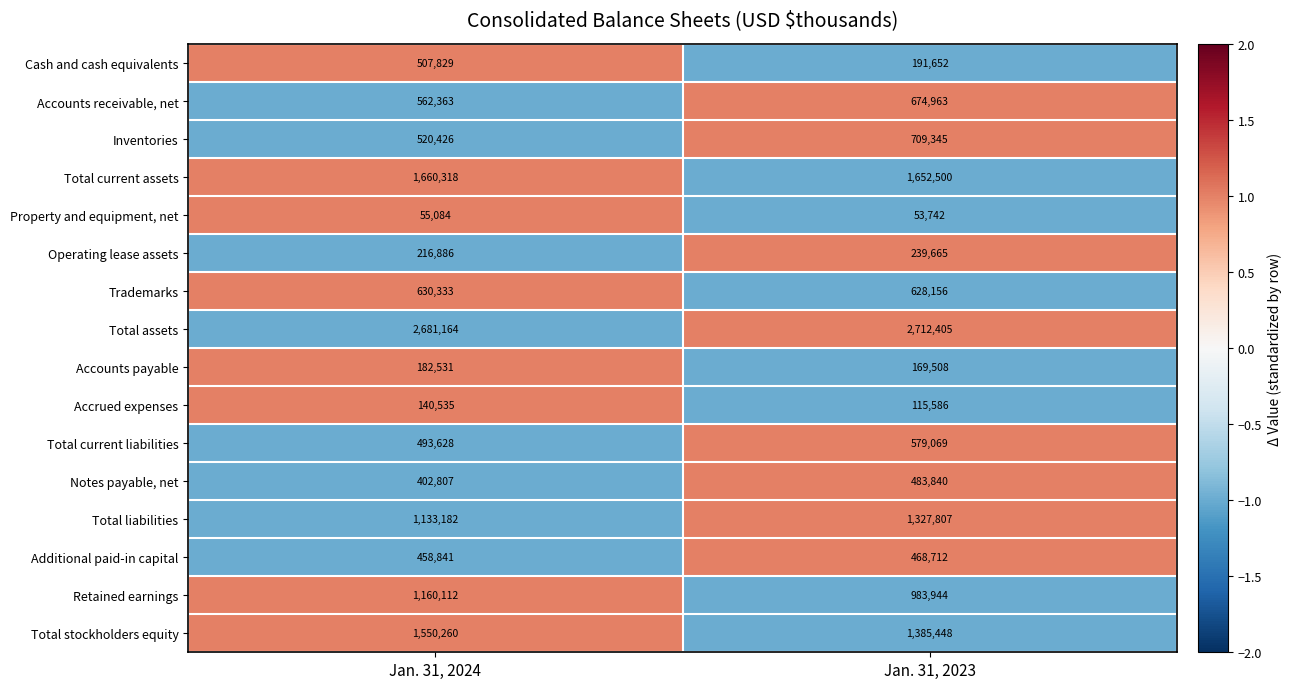

How many data points does each series have?

2